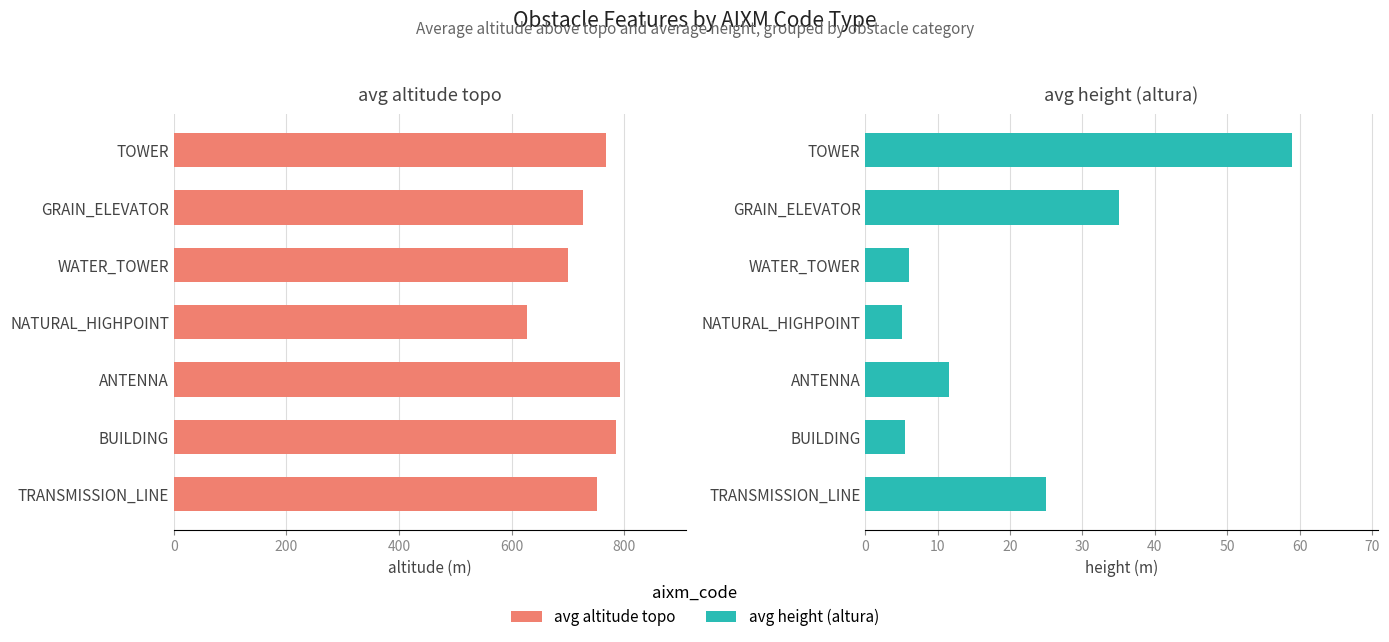

What is the difference between the maximum and minimum values in the avg height series?

54.0